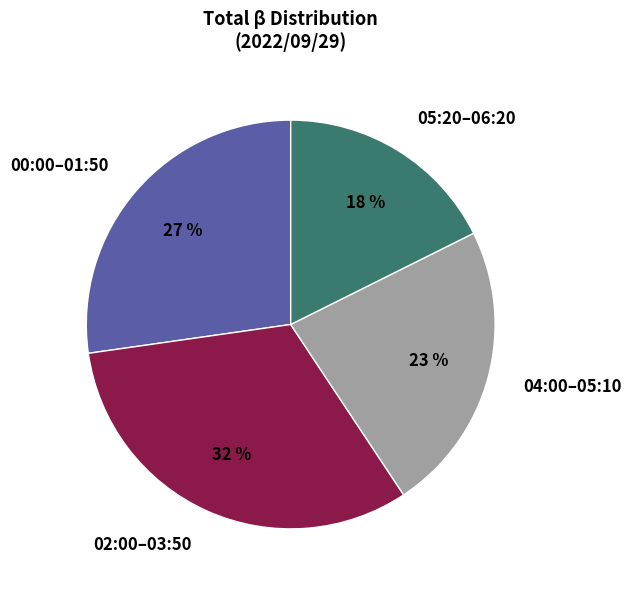

Is the sum of 04:00–05:10 and 02:00–03:50 greater than half?

Yes